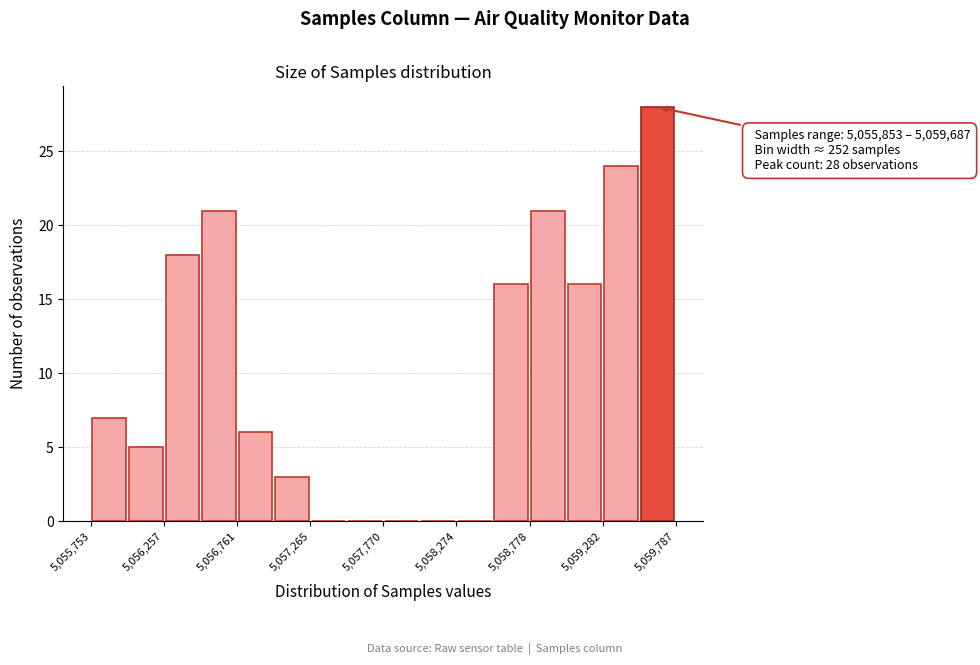

Read against the x-axis, roughly where is the centre of the tallest bar?

5059700